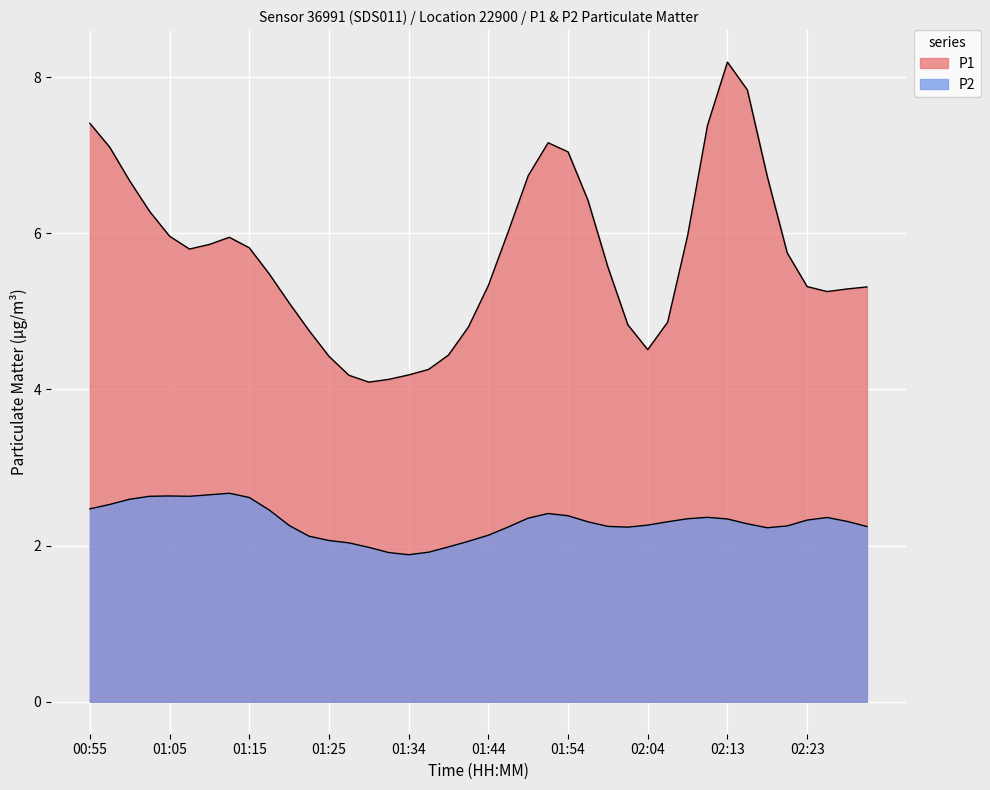

Which series has the widest spread of values?

P1